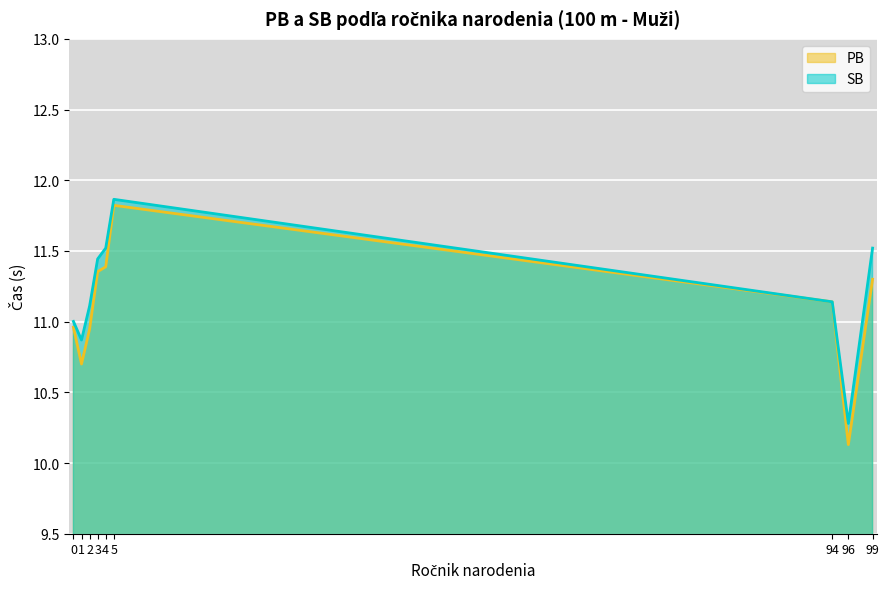

True or false: SB and PB cross at least once.

False